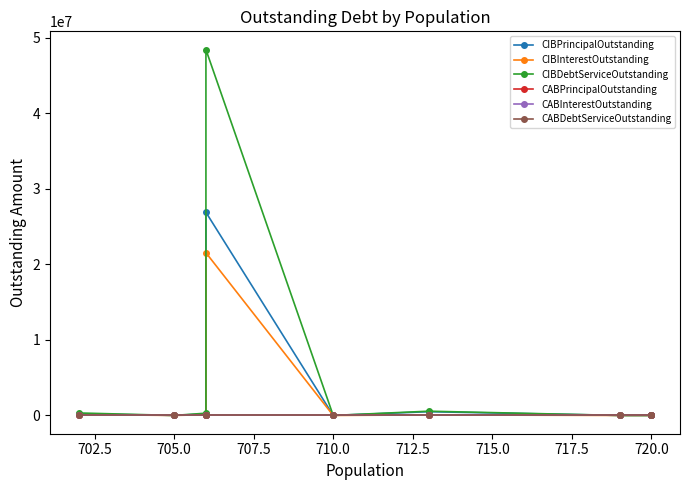

True or false: CABPrincipalOutstanding and CIBDebtServiceOutstanding intersect in this chart.

False